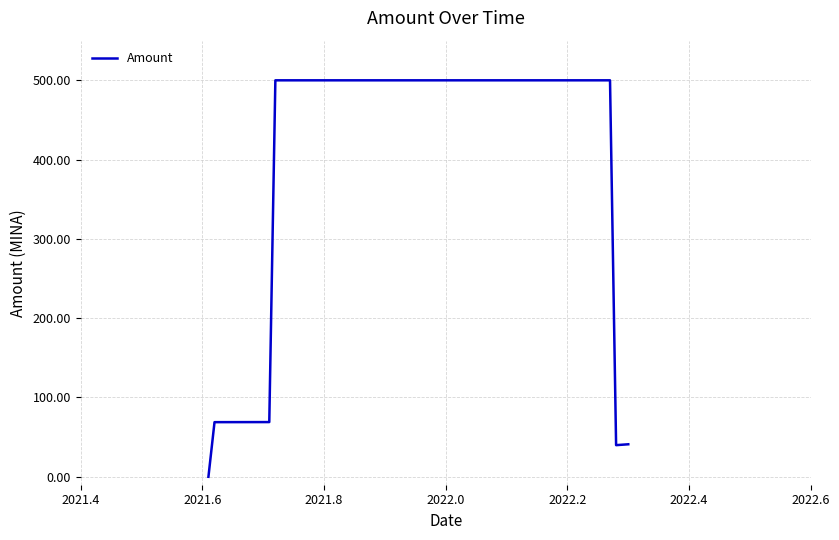

What is the maximum value shown in the chart?

500.0